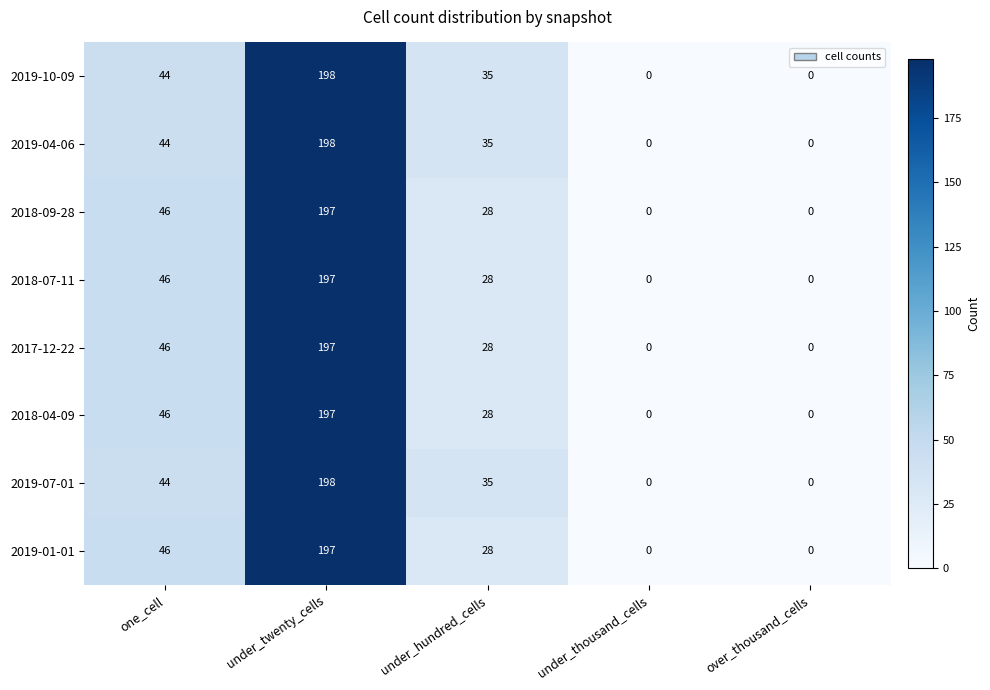

The 2018-09-28 series shows 46 at one_cell. True or false?

True